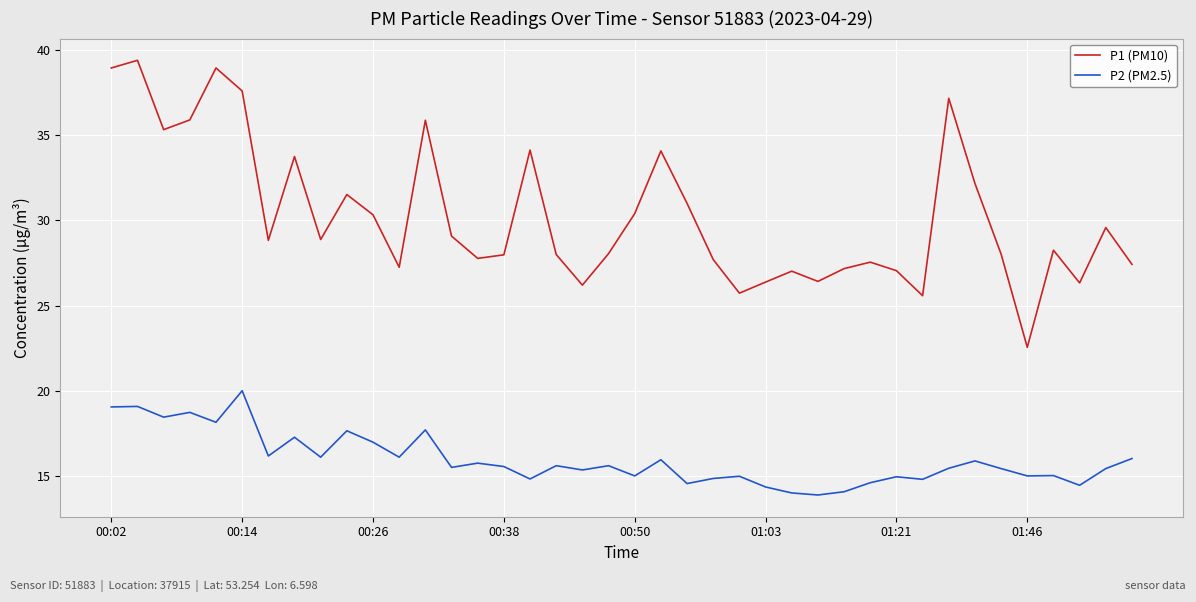

List the series in order of their peak value, highest first.

P1 (PM10), P2 (PM2.5)